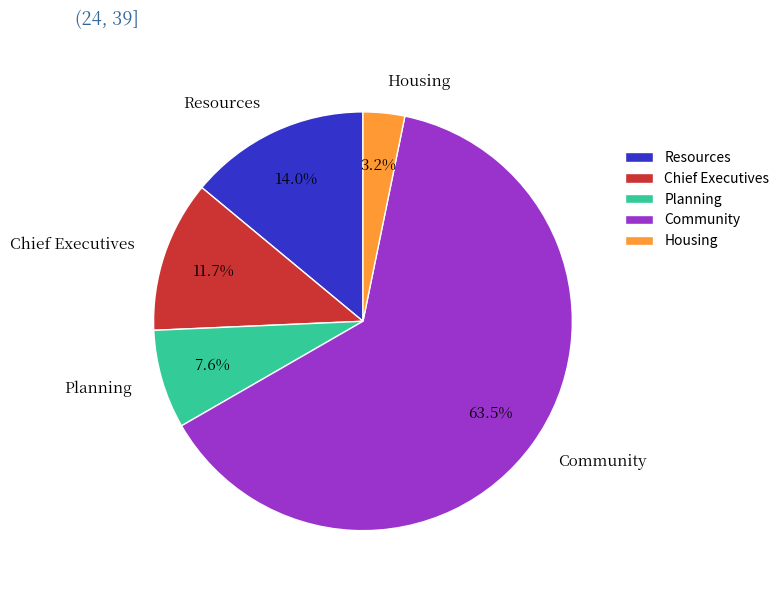

Is there a majority slice in this chart?

Yes